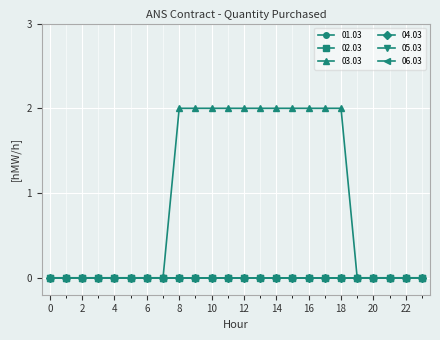

At which category is the sum across all series the highest?

08-09